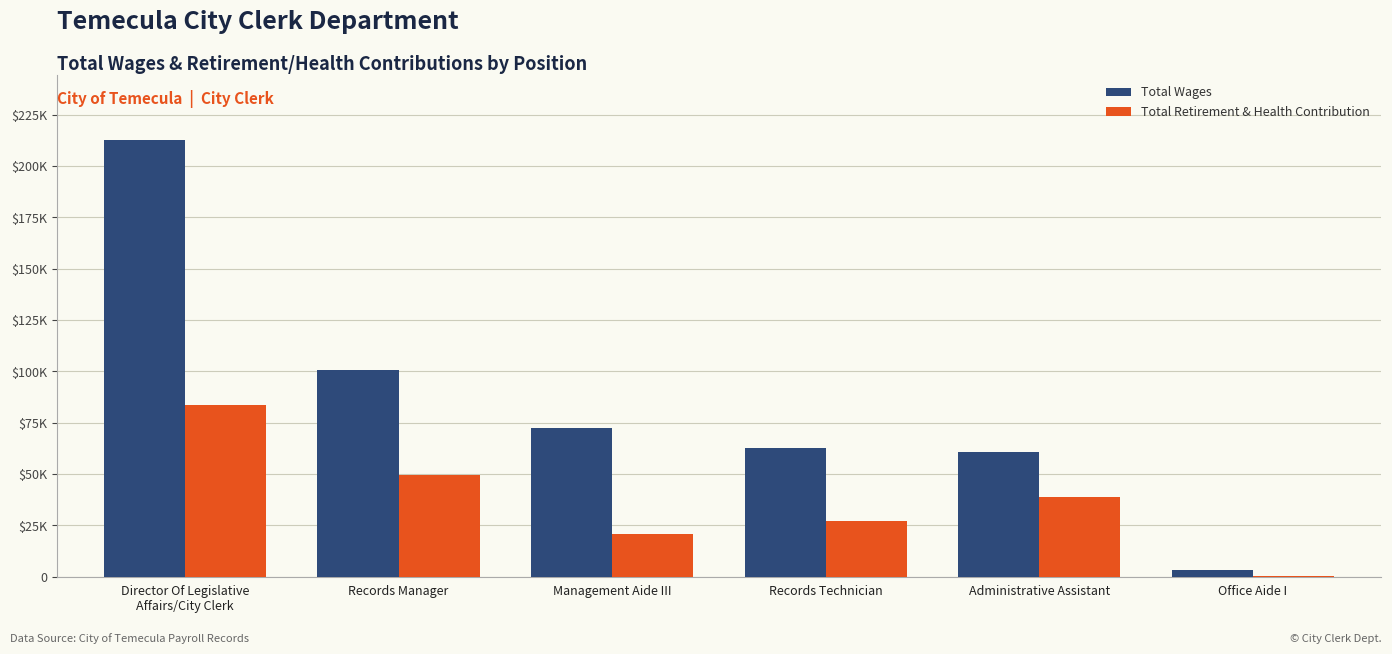

What are all the series names shown in the legend?

Total Wages, Total Retirement & Health Contribution